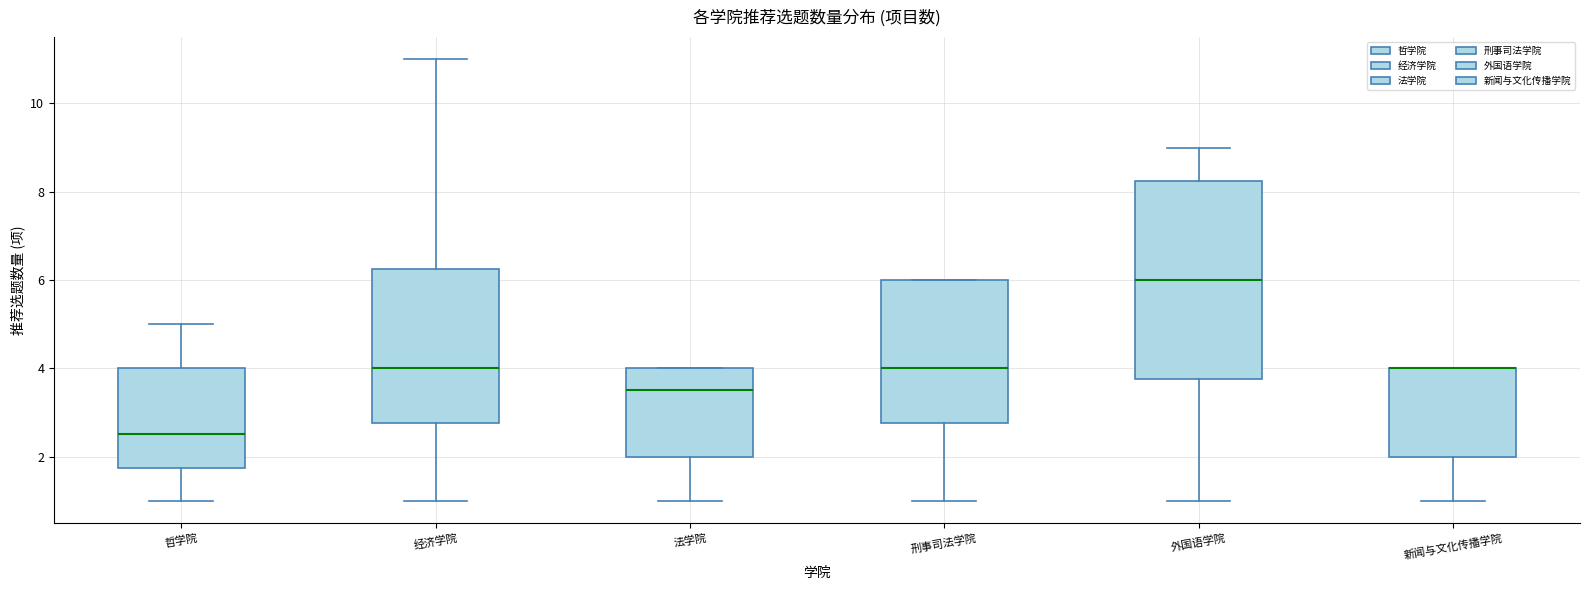

Reading left to right, transcribe this box plot: for each box, give where its median line is, the range the box spans, and where its two whiskers end, as read against the y-axis. The values are not printed on the chart, so give them approximately, as read against the axis.

哲学院: median 2.6, box 1.8 to 4.0, whiskers 1.0 to 5.0
经济学院: median 4.0, box 2.8 to 6.2, whiskers 1.0 to 11.0
法学院: median 3.6, box 2.0 to 4.0, whiskers 1.0 to 4.0
刑事司法学院: median 4.0, box 2.8 to 6.0, whiskers 1.0 to 6.0
外国语学院: median 6.0, box 3.8 to 8.2, whiskers 1.0 to 9.0
新闻与文化传播学院: median 4.0 (drawn on the box's upper edge), box 2.0 to 4.0, whiskers 1.0 to 4.0